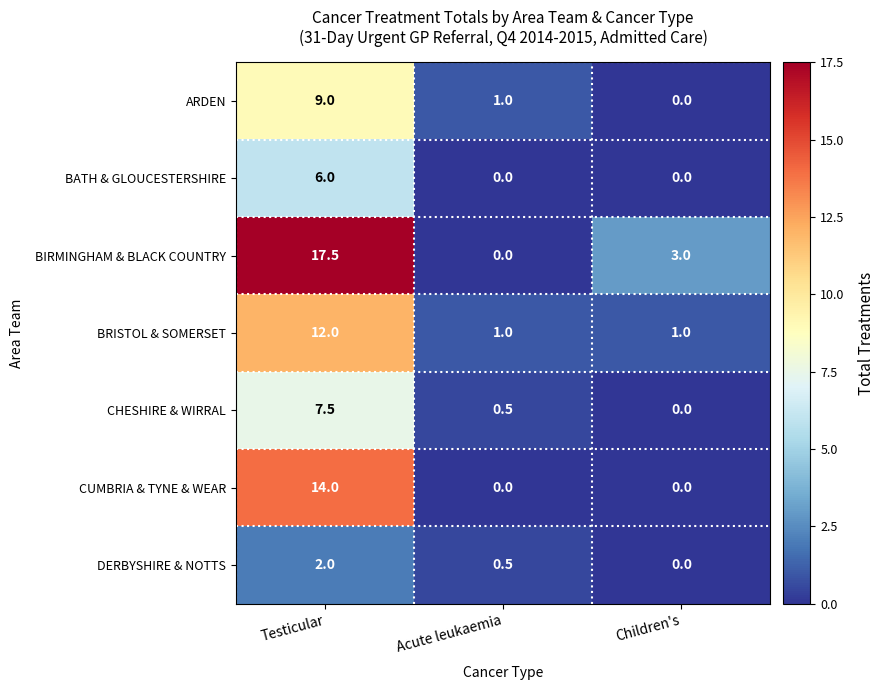

What is the total value across all series at Testicular?

68.0